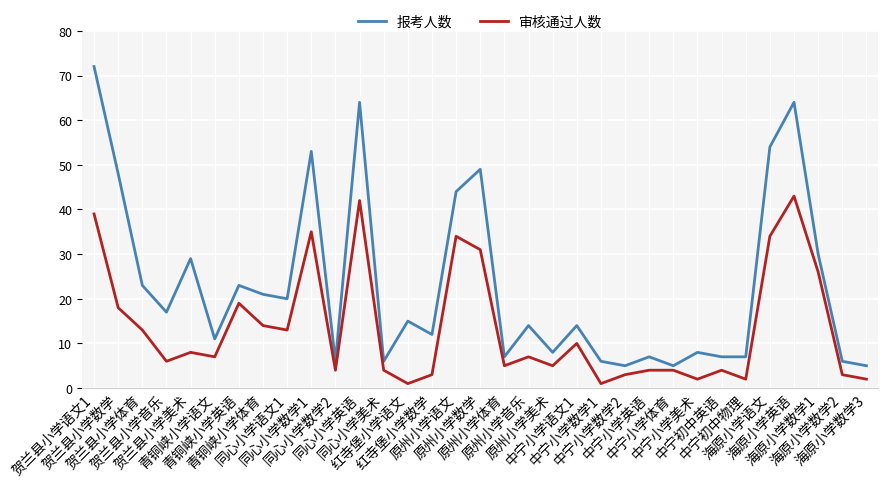

What is the lowest value of the 报考人数 series?

5